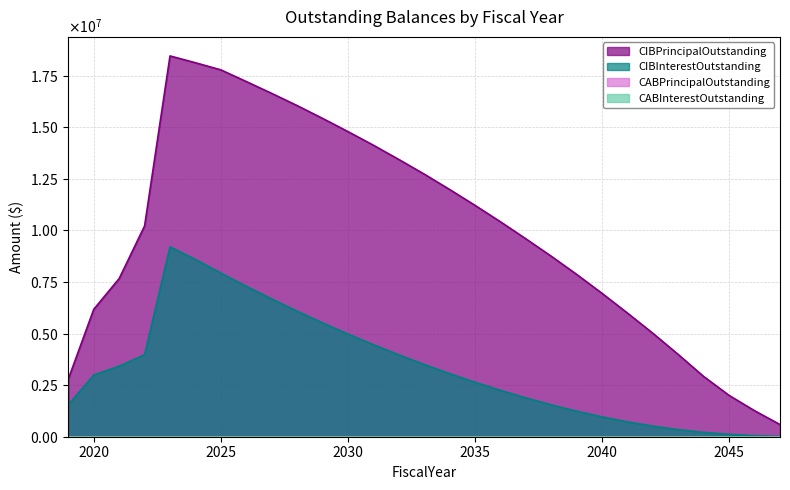

At which label does CIBPrincipalOutstanding first exceed 10215000?

2023